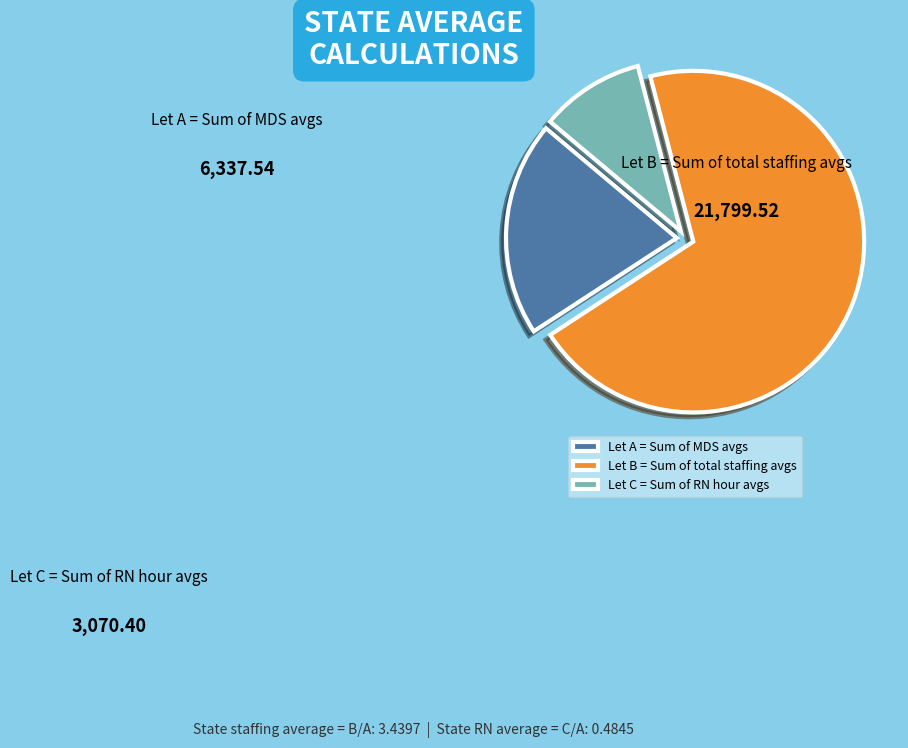

To the nearest percent, what is the difference between the Let A = Sum of MDS avgs and Let B = Sum of total staffing avgs slice percentages?

50%